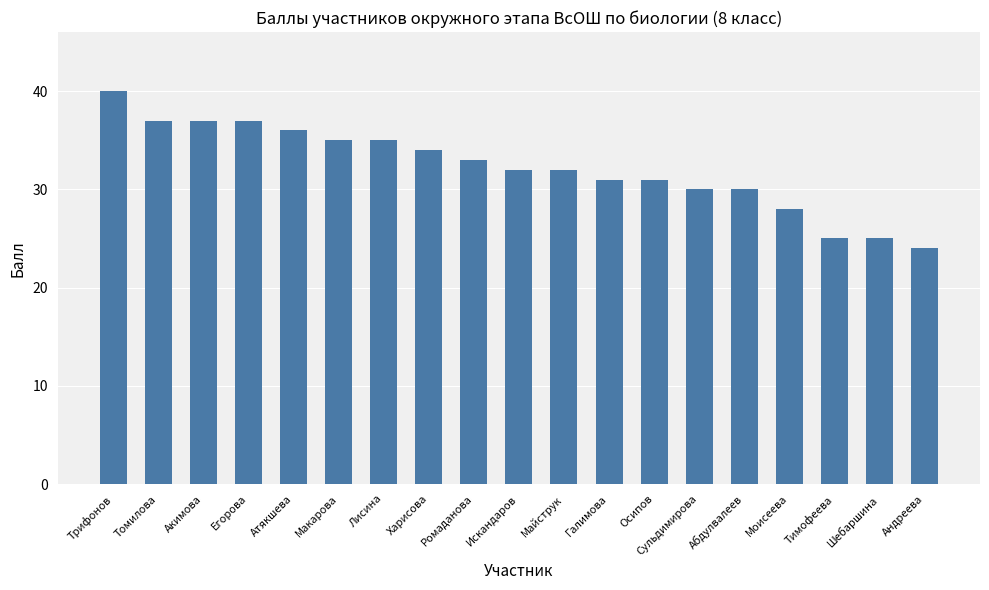

What is the ratio of the value at Тимофеева to the value at Ромаданова?

0.8